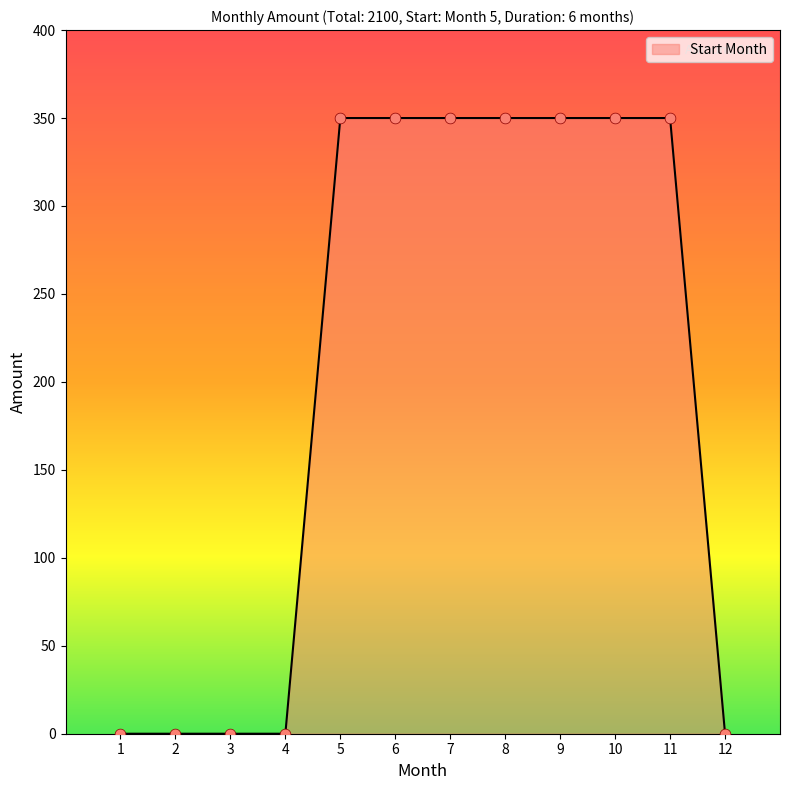

What is the change in value from 3 to 11?

+350